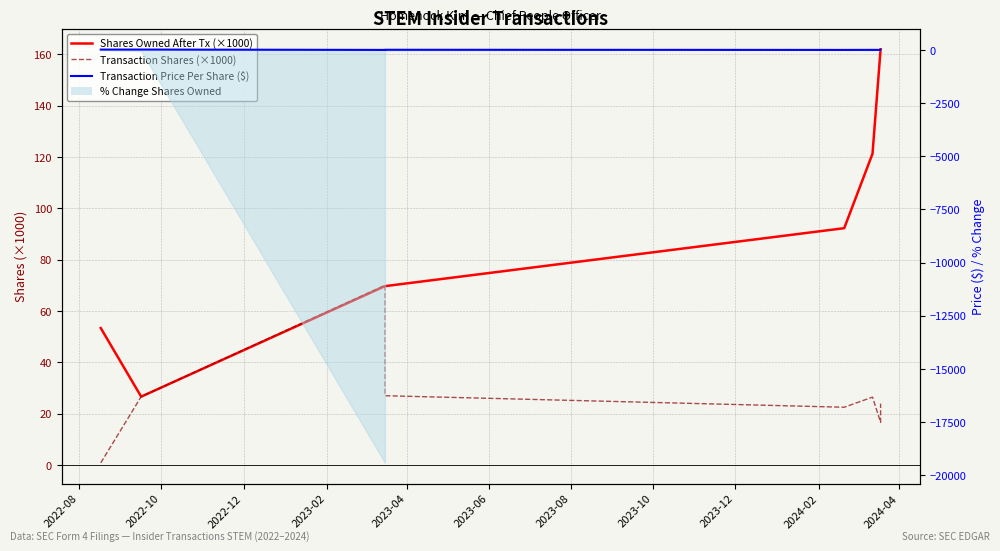

Which series has the largest total across all categories?

Shares Owned After Tx (×1000)